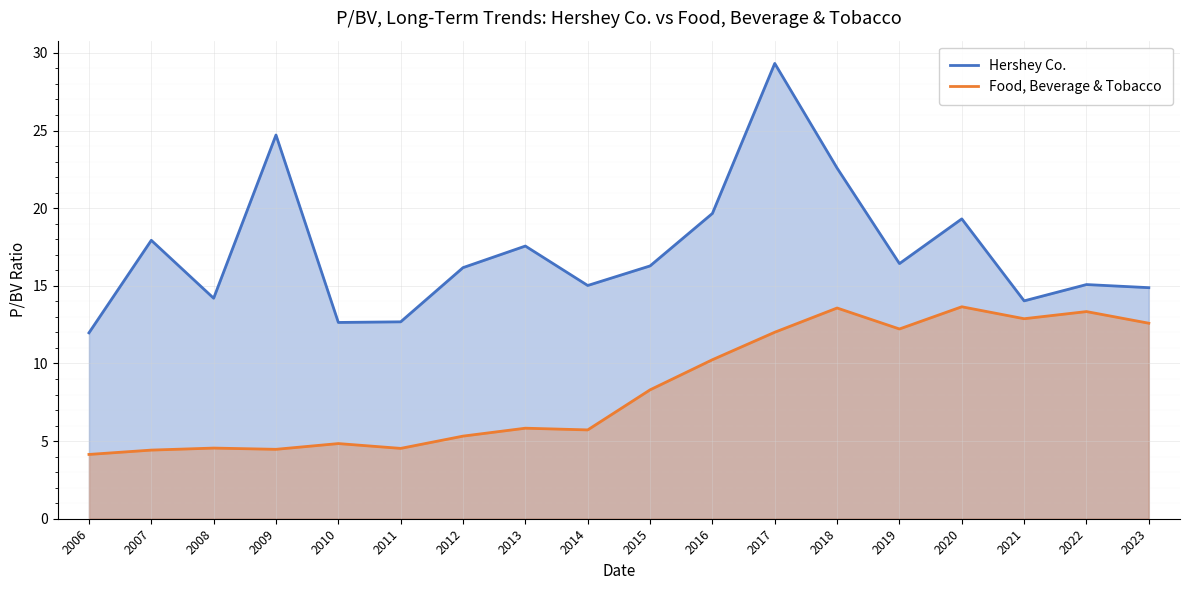

Reading left to right, list all the values displayed in this chart.

Hershey Co.: 2006=12.0	2007=17.9	2008=14.2	2009=24.7	2010=12.6	2011=12.7	2012=16.2	2013=17.6	2014=15.0	2015=16.3	2016=19.7	2017=29.3	2018=22.6	2019=16.4	2020=19.3	2021=14.0	2022=15.1	2023=14.9
Food, Beverage & Tobacco: 2006=4.1	2007=4.4	2008=4.5	2009=4.5	2010=4.8	2011=4.5	2012=5.3	2013=5.8	2014=5.7	2015=8.3	2016=10.2	2017=12.0	2018=13.6	2019=12.2	2020=13.7	2021=12.9	2022=13.3	2023=12.6